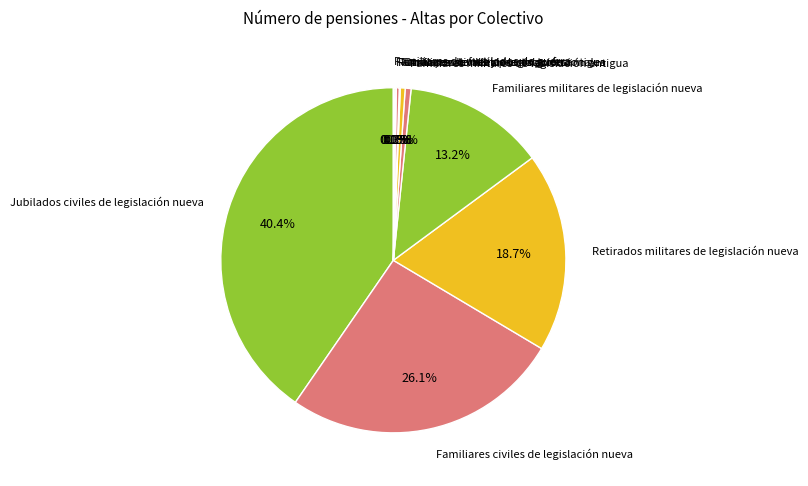

What percentage is NOT represented by Familiares civiles de legislación nueva?

73.9%